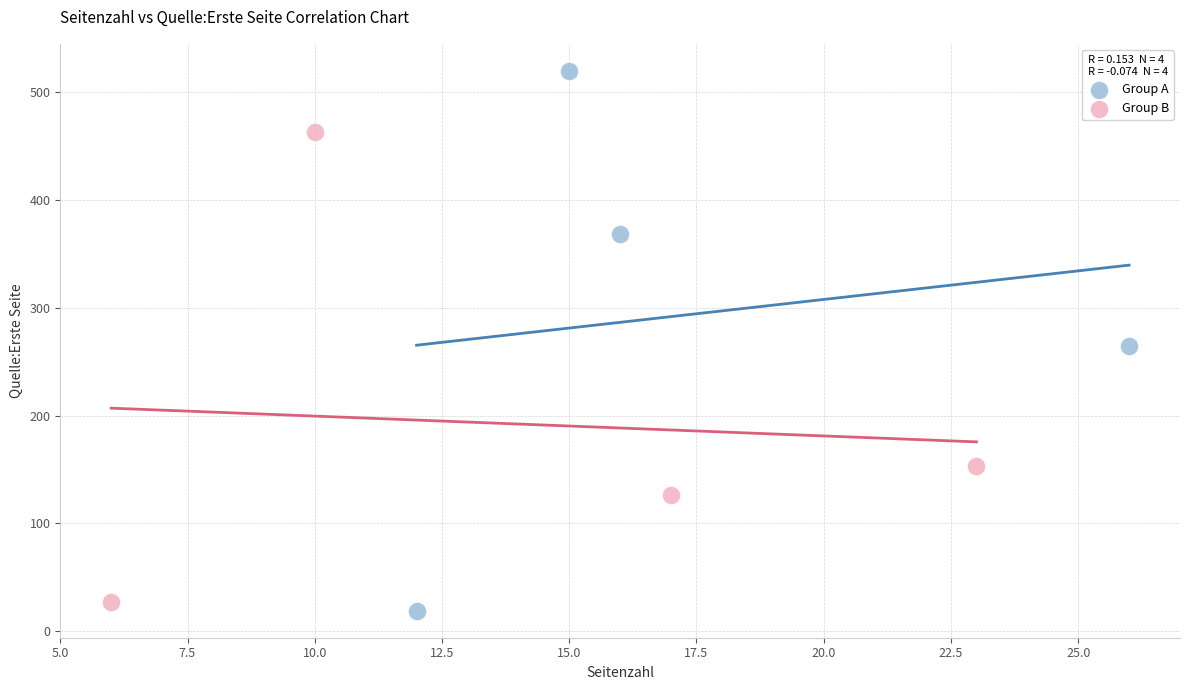

Which series has the widest spread of Y values?

Group A